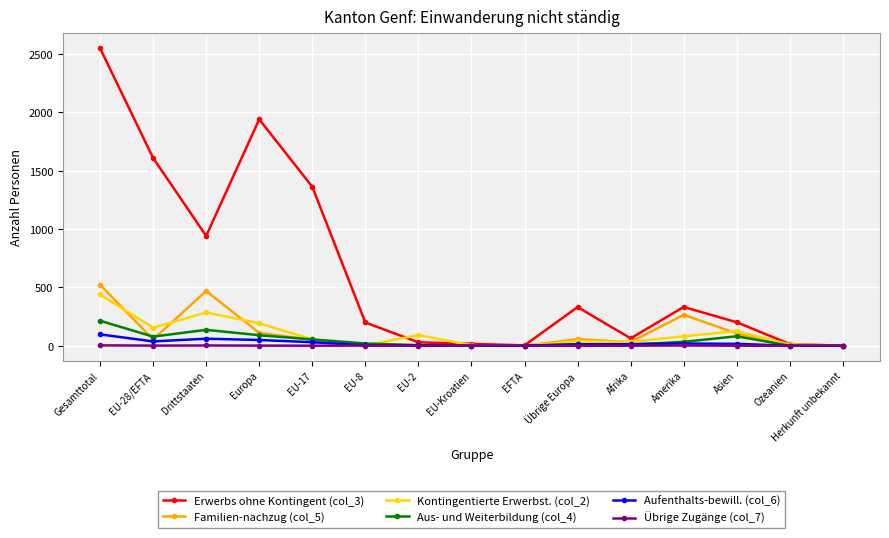

What is the highest value of the Aufenthalts-bewill. (col_6) series?

97